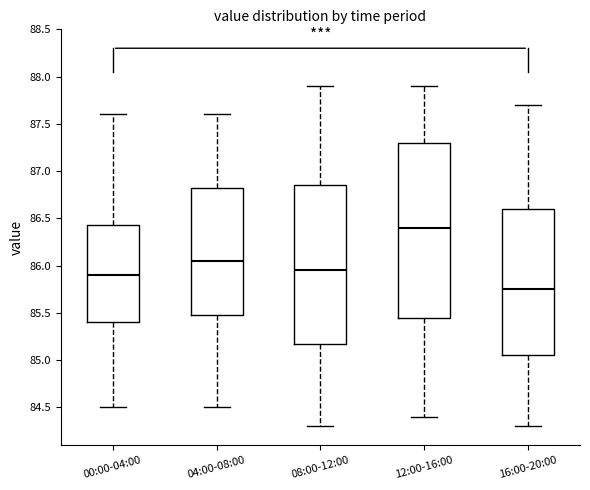

Reading left to right, read every box against the y-axis: the position of its median line, the range the box covers, and the ends of its whiskers. The values are not printed on the chart, so give them approximately, as read against the axis.

00:00-04:00: median 85.90, box 85.40 to 86.45, whiskers 84.50 to 87.60
04:00-08:00: median 86.05, box 85.50 to 86.85, whiskers 84.50 to 87.60
08:00-12:00: median 85.95, box 85.20 to 86.85, whiskers 84.30 to 87.90
12:00-16:00: median 86.40, box 85.45 to 87.30, whiskers 84.40 to 87.90
16:00-20:00: median 85.75, box 85.05 to 86.60, whiskers 84.30 to 87.70